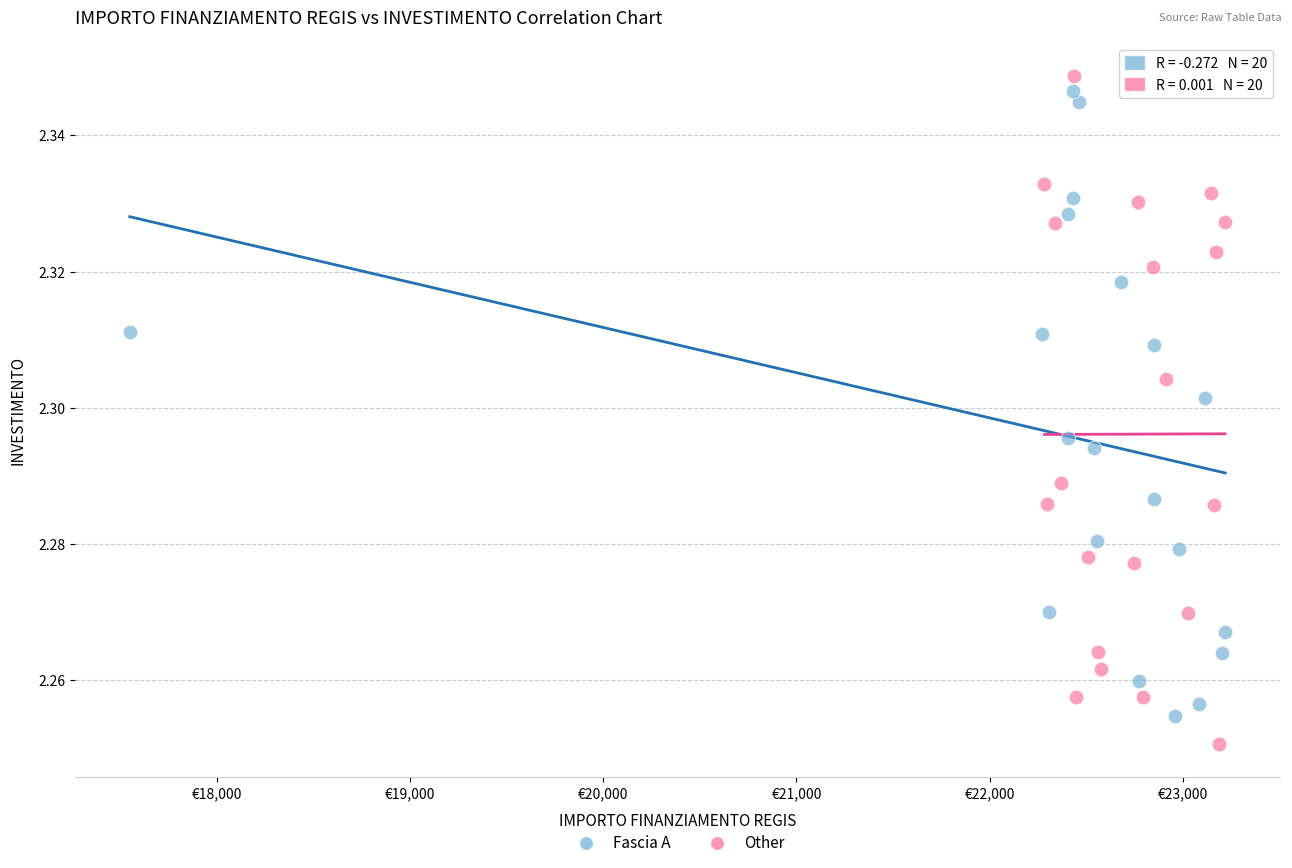

What are all the series names shown in the legend?

Fascia A, Other